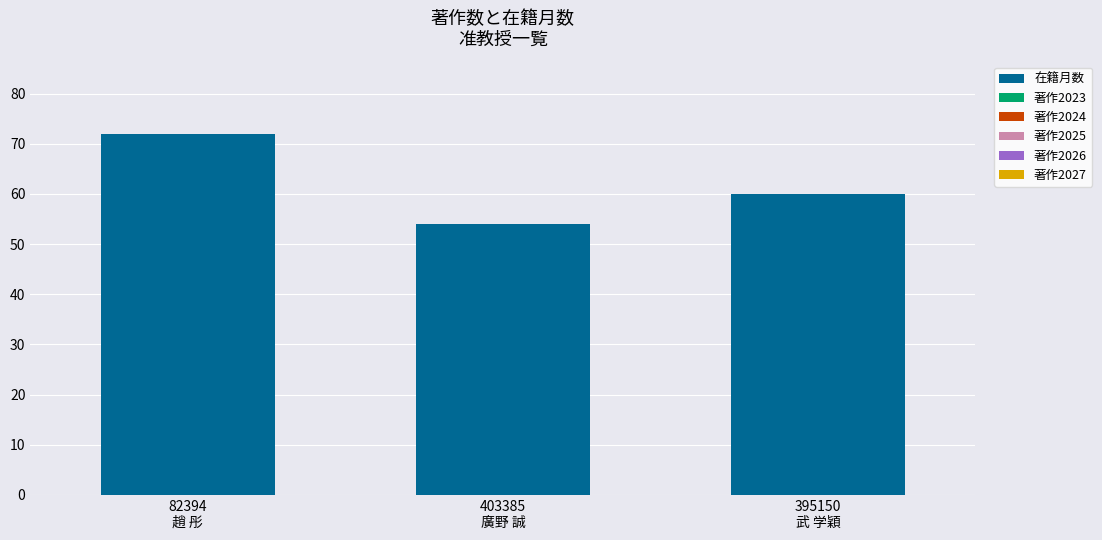

Reading right to left, list all the values displayed in this chart.

60	54	72